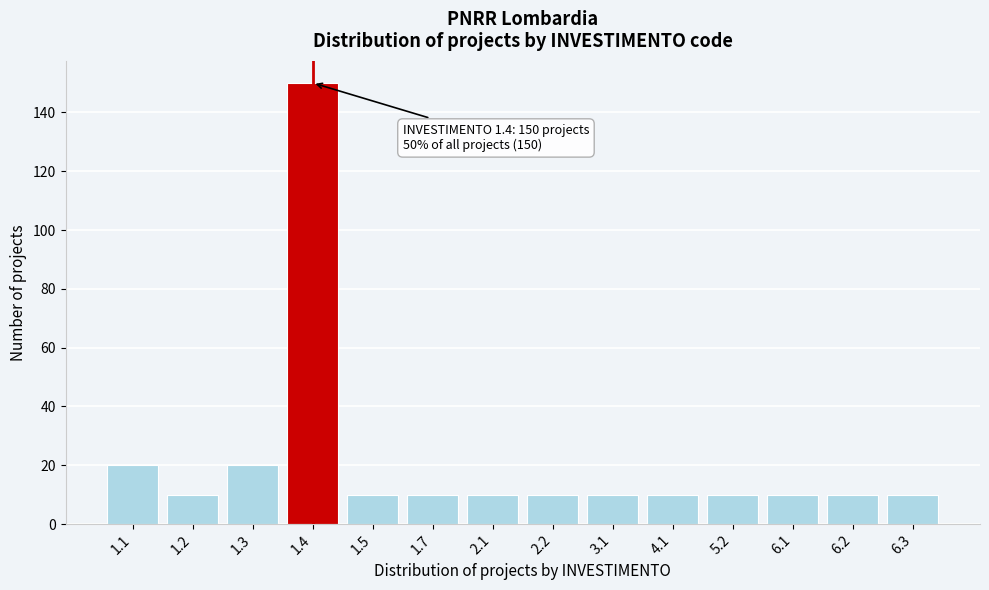

Reading left to right, list all the values displayed in this chart.

1.1=20	1.2=10	1.3=20	1.4=150	1.5=10	1.7=10	2.1=10	2.2=10	3.1=10	4.1=10	5.2=10	6.1=10	6.2=10	6.3=10